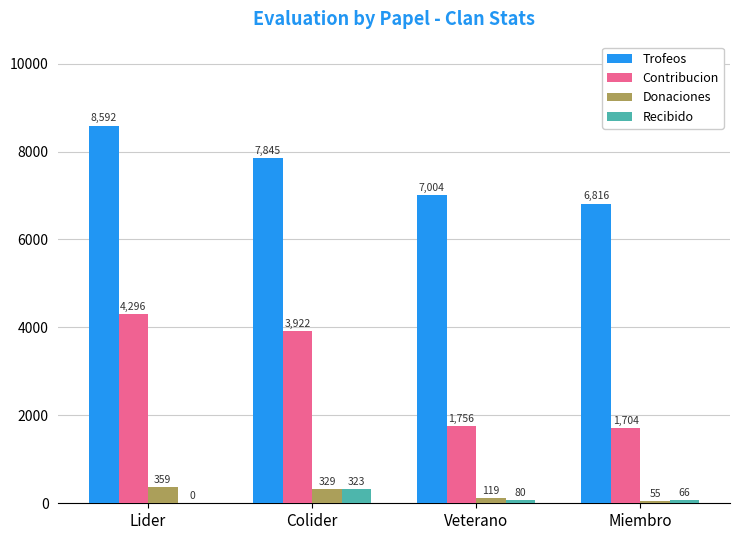

How many categories are shown in the chart?

4